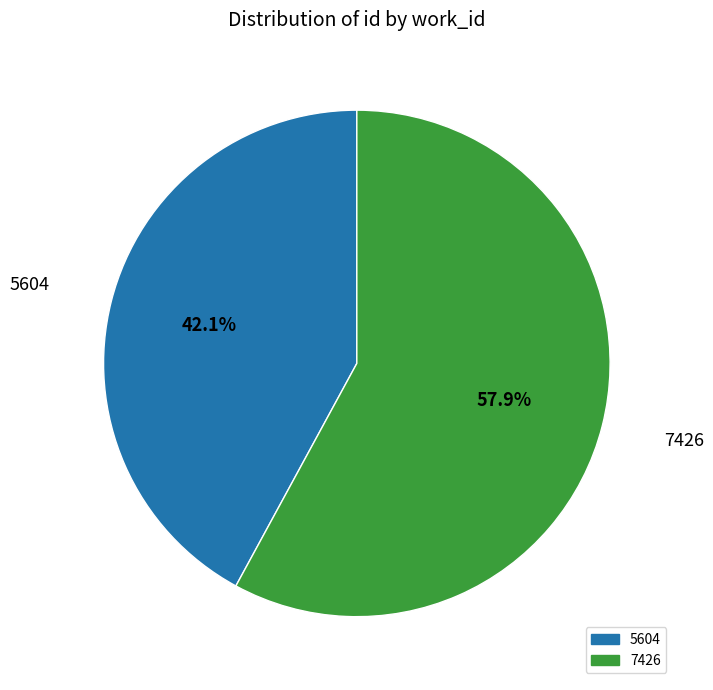

How many segments does this pie chart have?

2